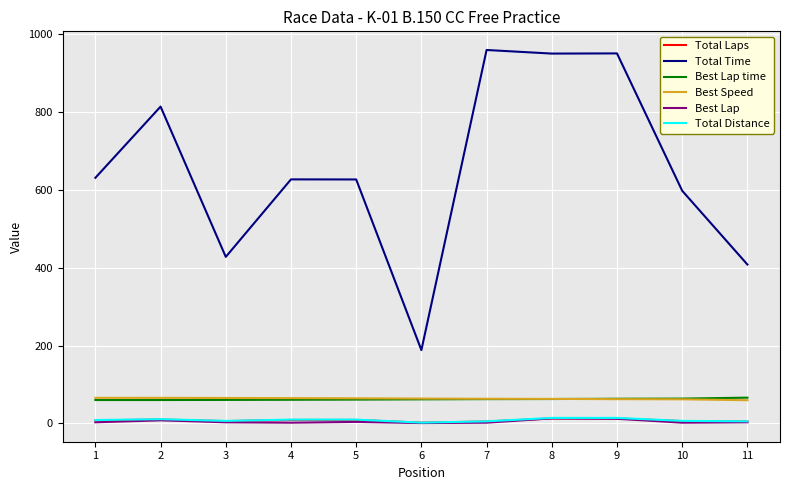

What is the sum of the Total Laps values at 1 and 6?

10.0